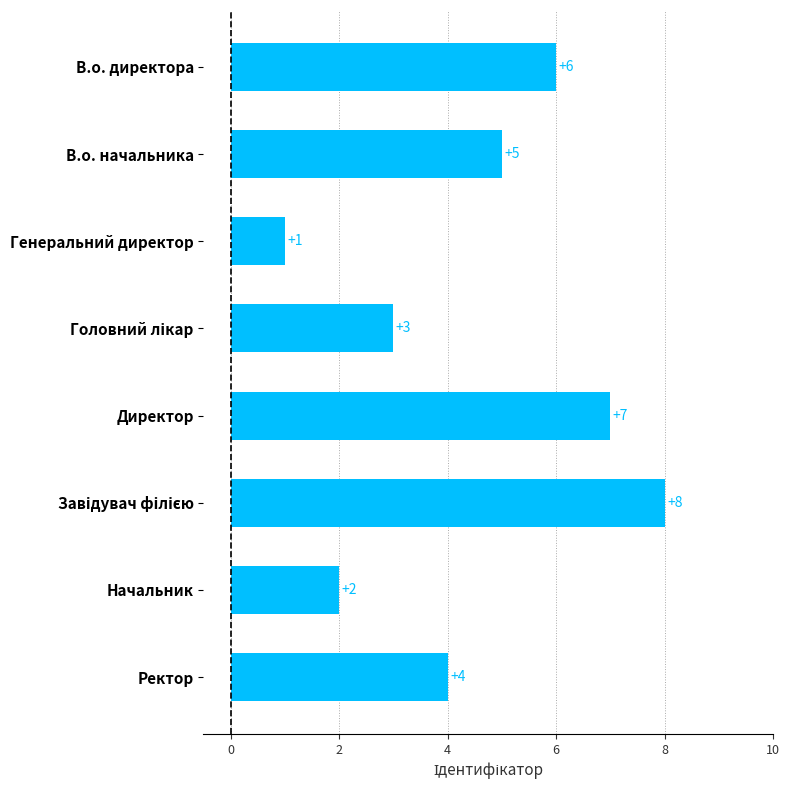

True or false: the data shows 7 at Директор.

True